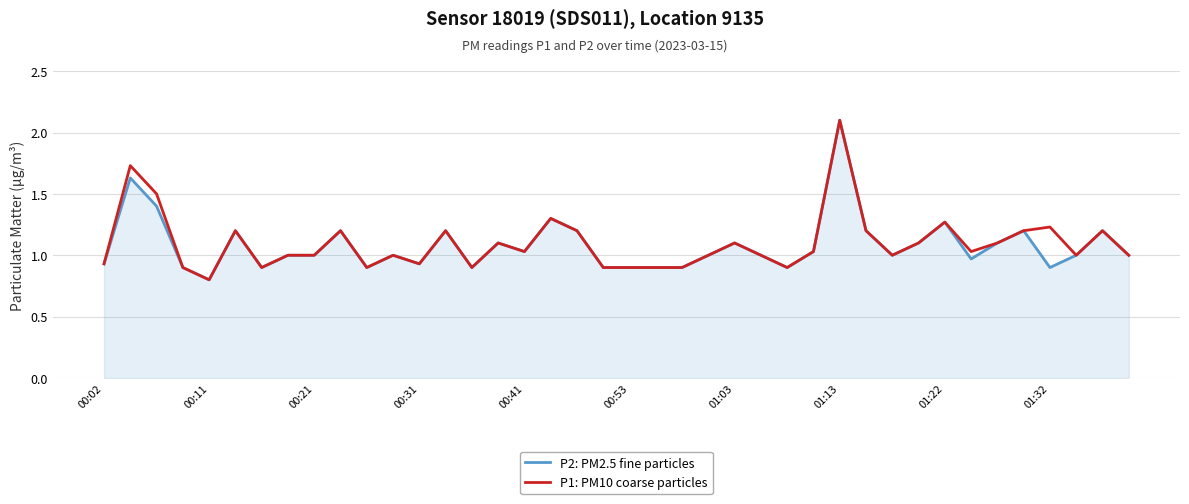

What is the greatest value displayed?

2.1